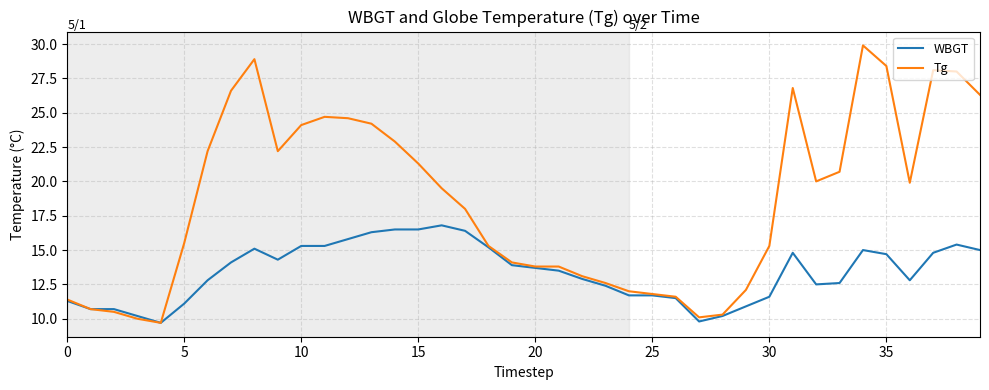

What is the minimum value for Tg?

9.7